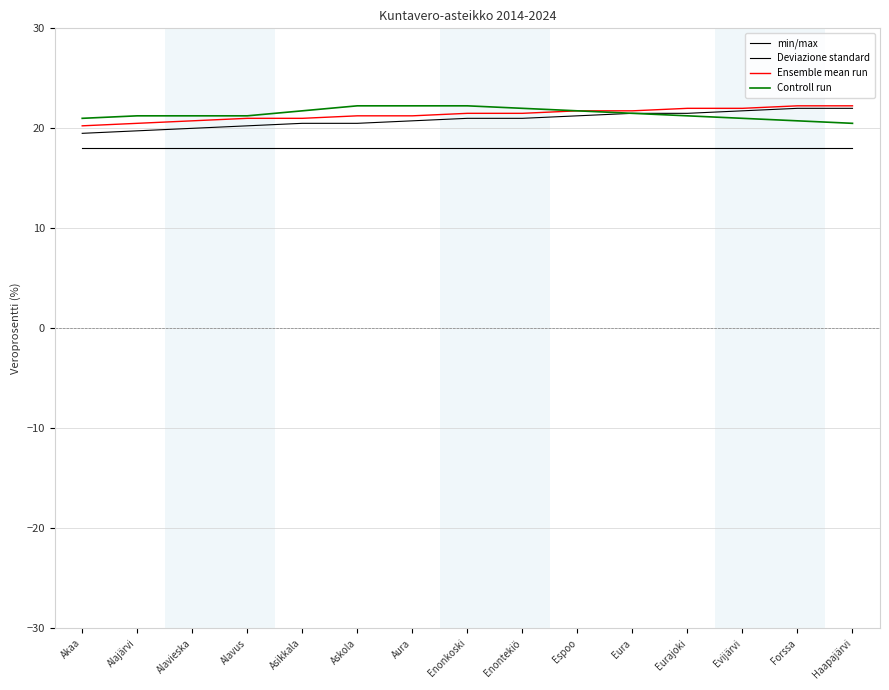

What is the total value across all series at Forssa?

83.0